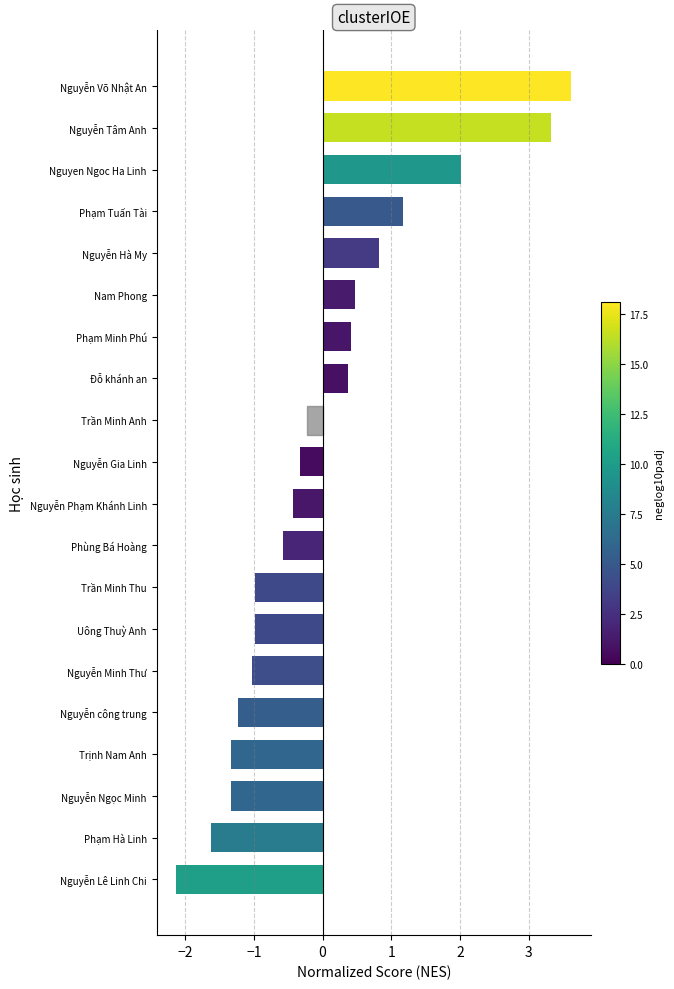

How many values exceed 0?

8